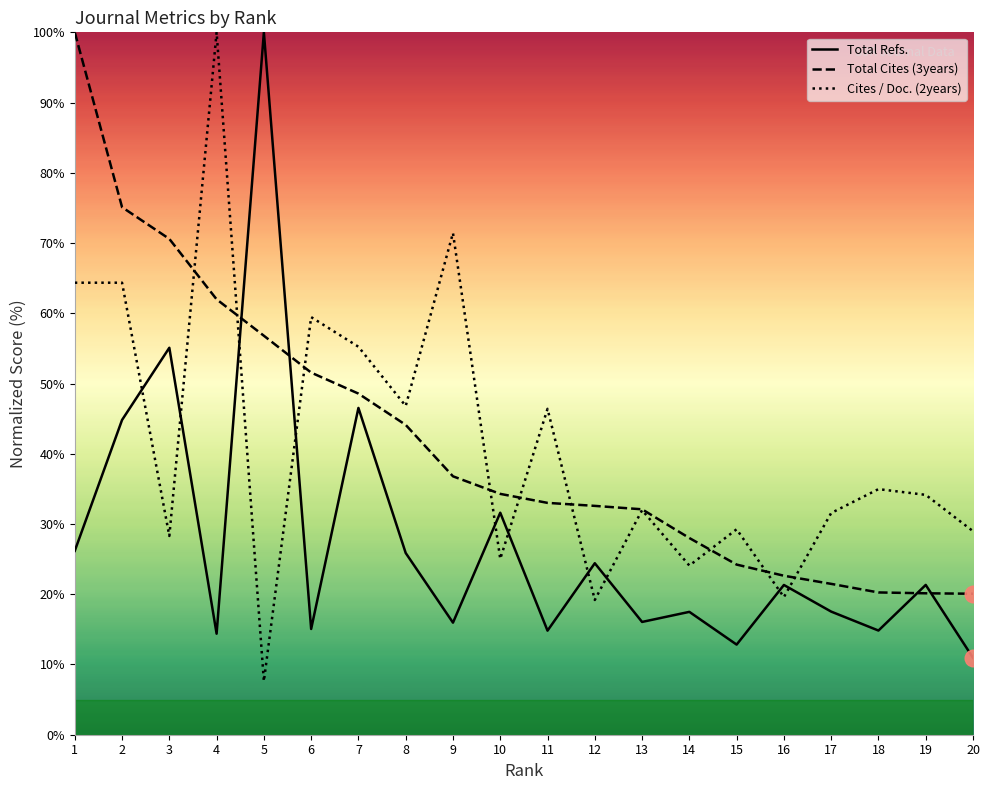

How many series are shown in this chart?

3